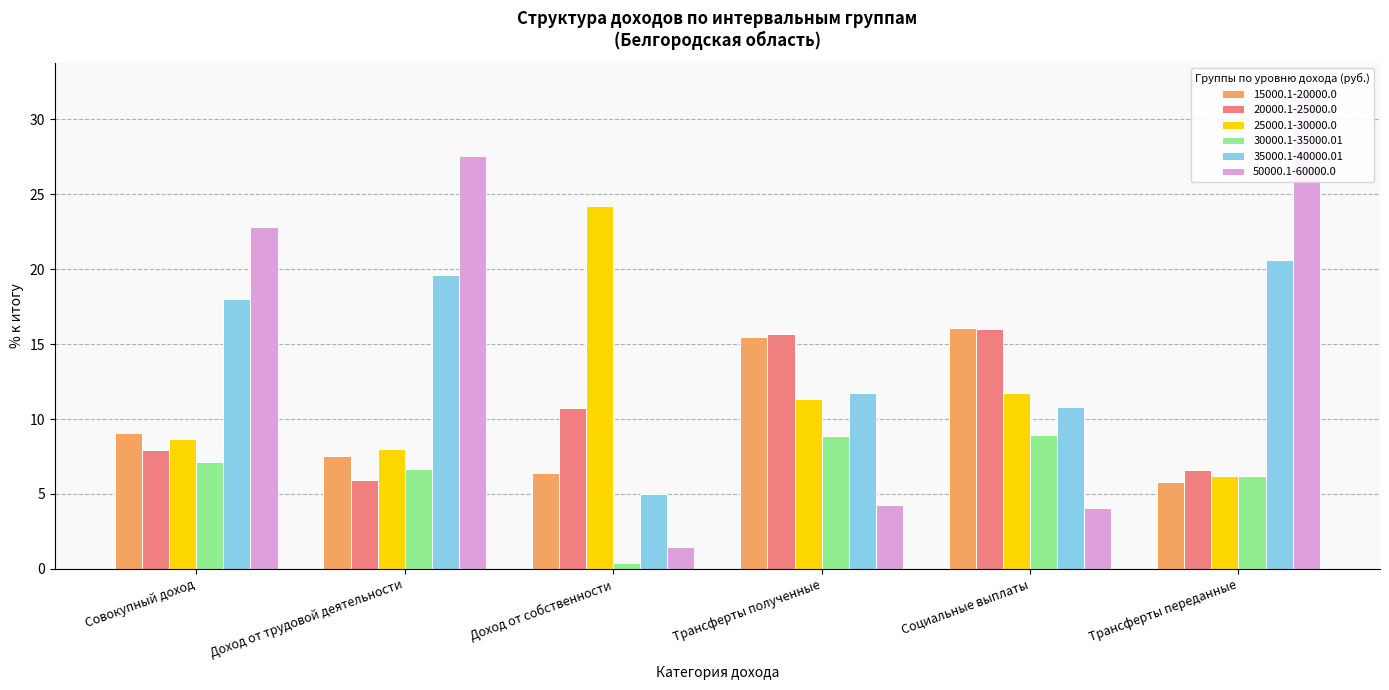

Where is 50000.1-60000.0 nearest to the value 16?

Совокупный доход